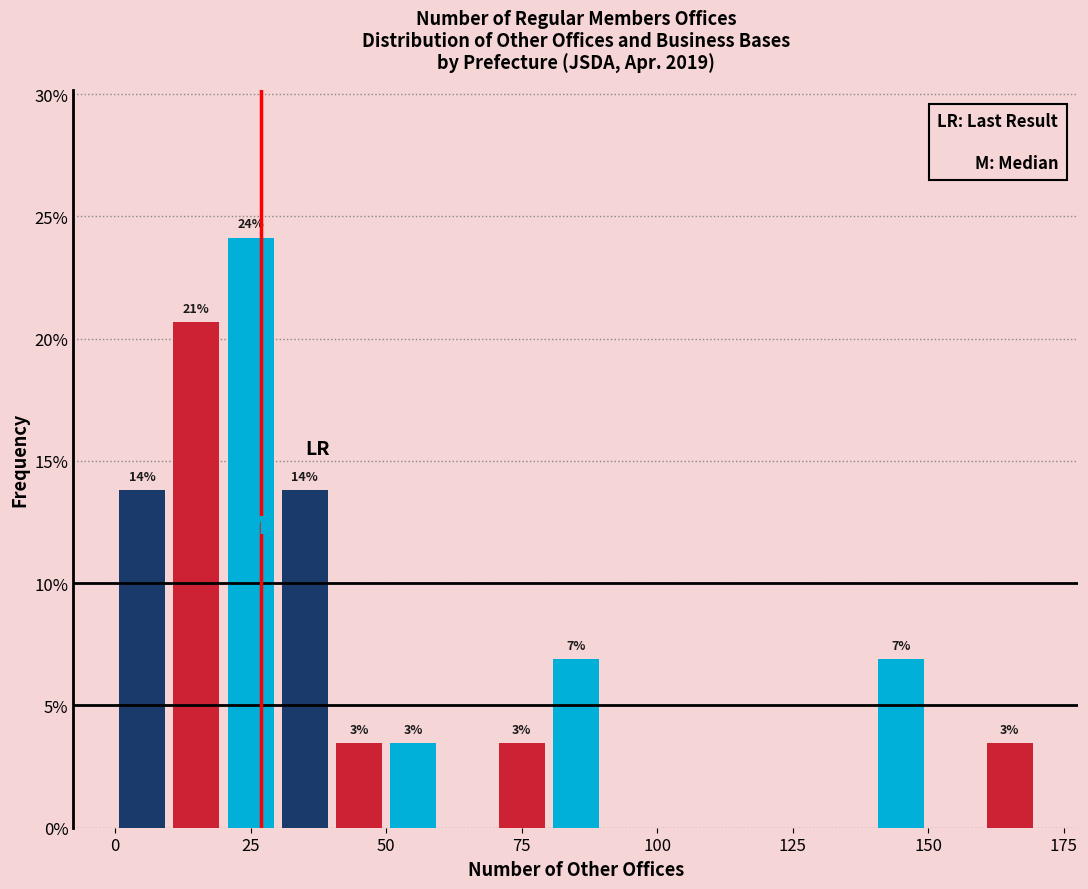

Read against the x-axis, roughly where is the centre of the tallest bar?

25